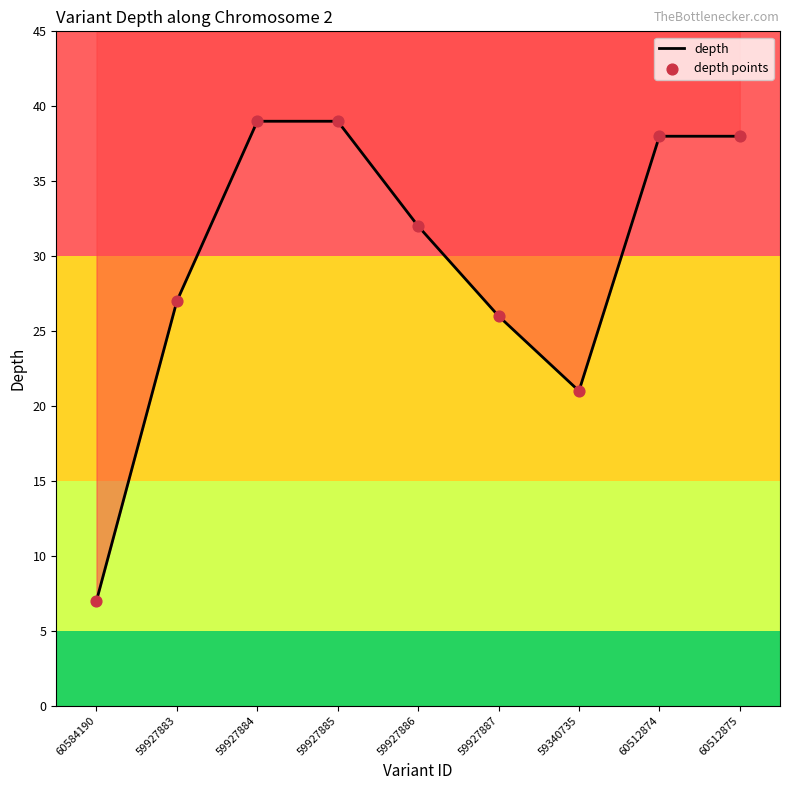

What are all the series names shown in the legend?

depth, depth points